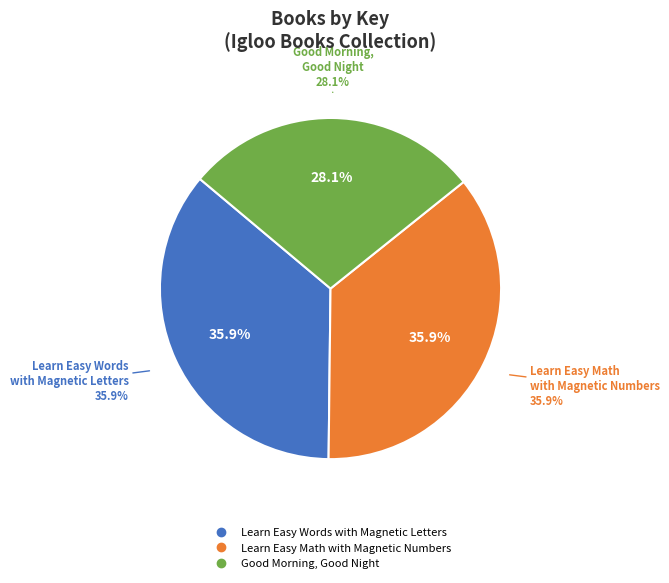

What percentage is the Learn Easy Math
with Magnetic Numbers slice, to the nearest percent?

36%